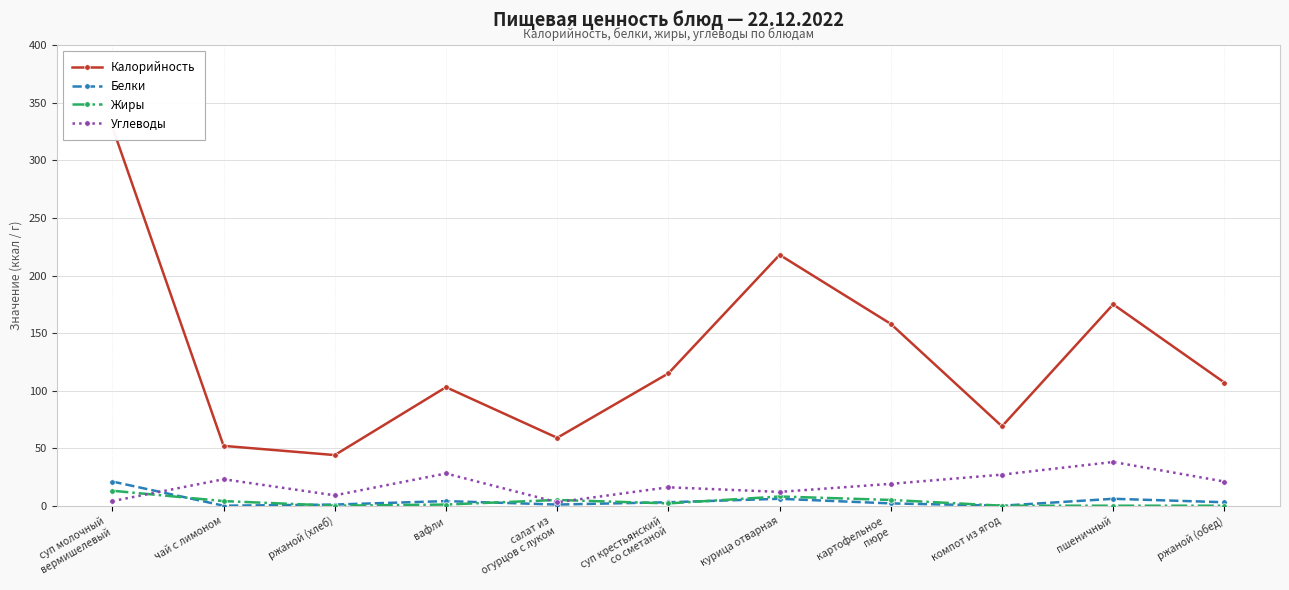

True or false: Углеводы has more than 2 points higher than both neighbors.

True